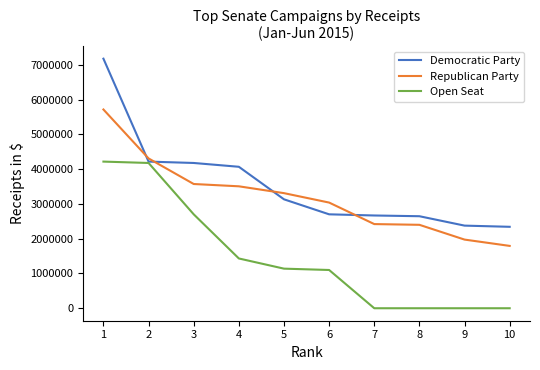

True or false: Republican Party has a value of 1592486.7 at 1.

False